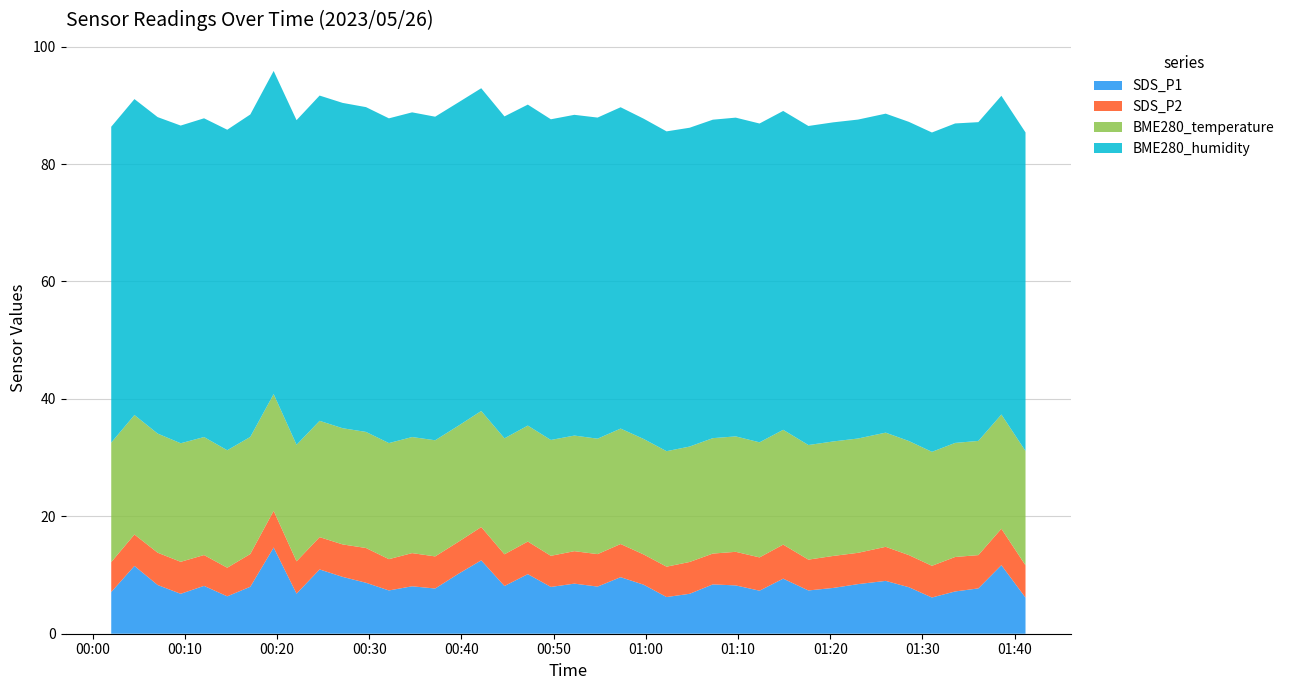

Reading left to right, extract all data points from this chart.

SDS_P1: 7.1	11.6	8.3	6.8	8.2	6.4	8.0	14.7	6.8	10.9	9.7	8.7	7.4	8.1	7.7	10.2	12.5	8.1	10.2	8.0	8.5	8.0	9.6	8.3	6.2	6.8	8.4	8.2	7.3	9.4	7.4	7.8	8.4	9.0	7.9	6.2	7.2	7.7	11.7	6.2
SDS_P2: 5.1	5.3	5.5	5.5	5.2	4.9	5.6	6.2	5.5	5.5	5.5	5.9	5.3	5.7	5.5	5.5	5.7	5.4	5.5	5.3	5.5	5.5	5.7	5.2	5.2	5.4	5.2	5.7	5.7	5.8	5.2	5.5	5.3	5.8	5.5	5.4	5.9	5.7	6.2	5.5
BME280_temperature: 20.4	20.4	20.3	20.2	20.1	20.0	19.9	19.9	19.9	19.8	19.8	19.8	19.8	19.8	19.8	19.8	19.8	19.8	19.8	19.7	19.7	19.7	19.7	19.7	19.7	19.7	19.7	19.7	19.6	19.6	19.5	19.5	19.5	19.4	19.4	19.4	19.4	19.4	19.5	19.5
BME280_humidity: 53.8	53.8	53.9	54.1	54.3	54.6	54.9	55.0	55.3	55.4	55.4	55.3	55.3	55.3	55.1	55.1	55.0	54.8	54.7	54.6	54.6	54.7	54.7	54.5	54.5	54.3	54.2	54.3	54.3	54.3	54.3	54.4	54.3	54.3	54.4	54.4	54.4	54.3	54.3	54.3